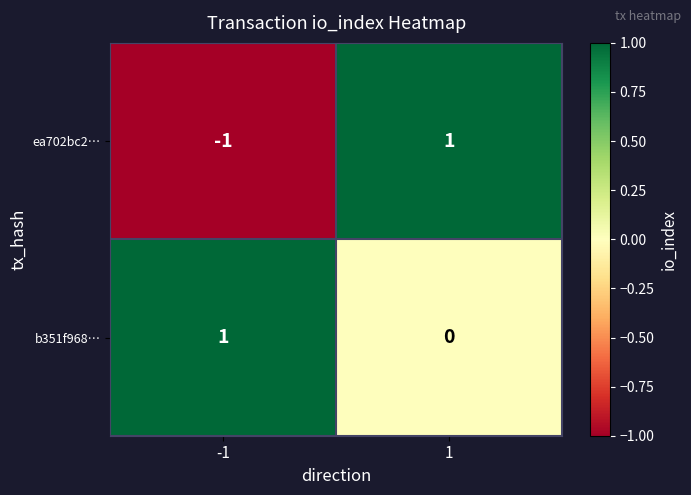

How many data points in ea702bc2… are less than 1?

1